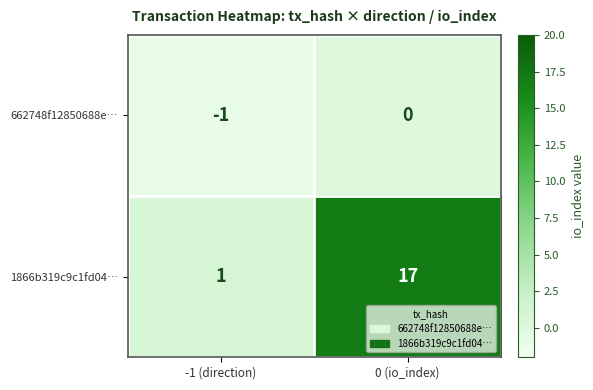

Between -1 (direction) and 0 (io_index), which series saw the biggest shift?

1866b319c9c1fd04…